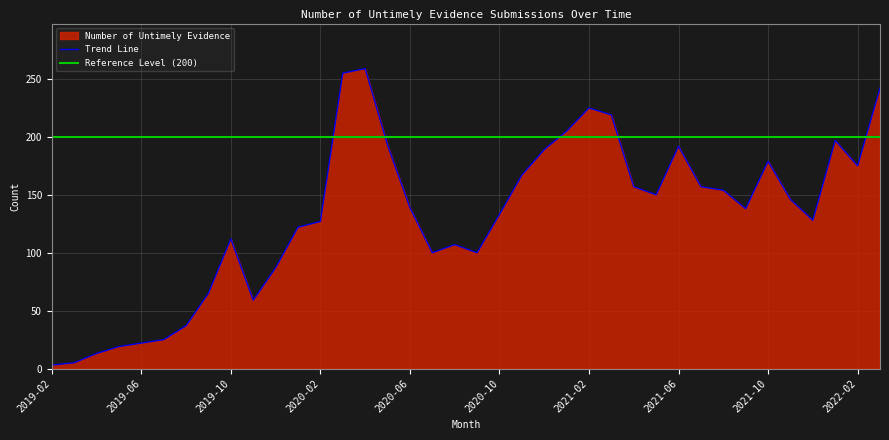

What is the value of the 2nd point from the left?

5